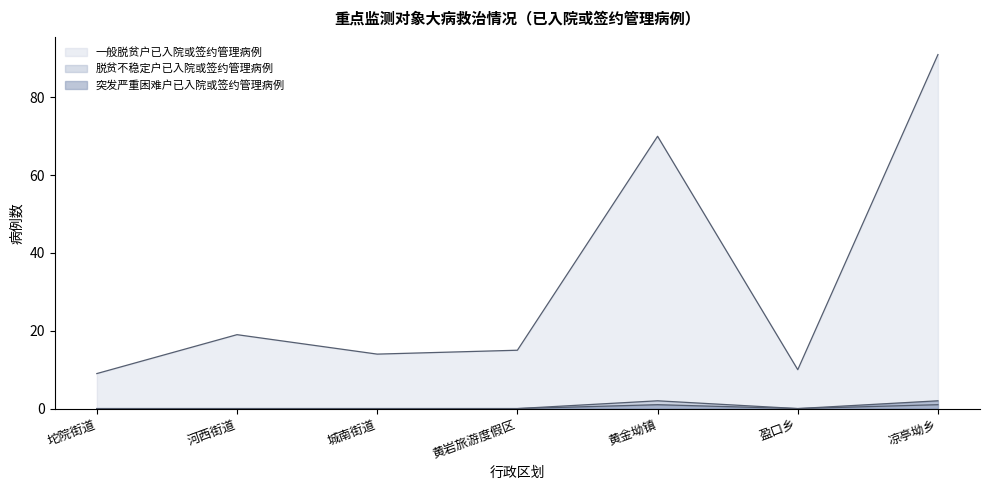

Read the 突发严重困难户已入院或签约管理病例 value at 凉亭坳乡.

2